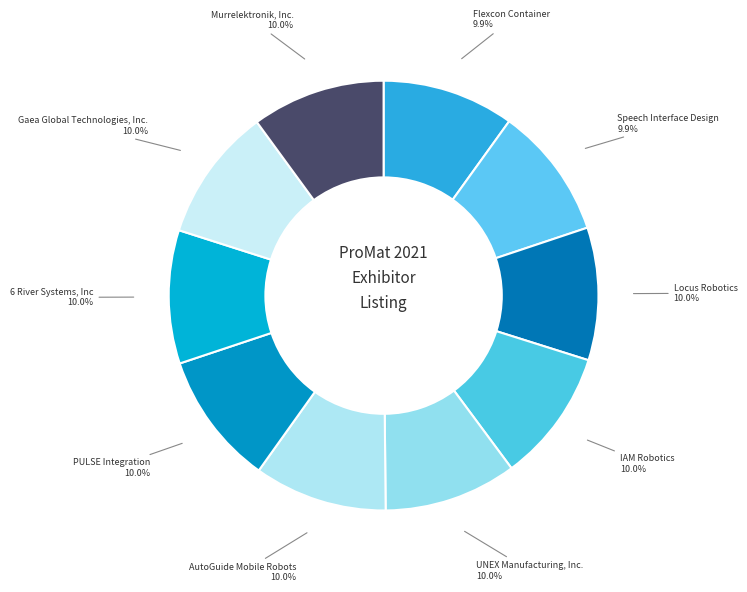

Does Murrelektronik, Inc. represent more than half of the total?

No